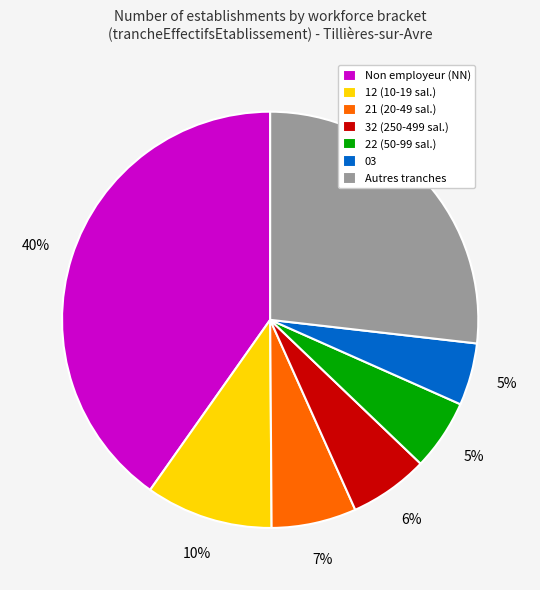

Is there a majority slice in this chart?

No